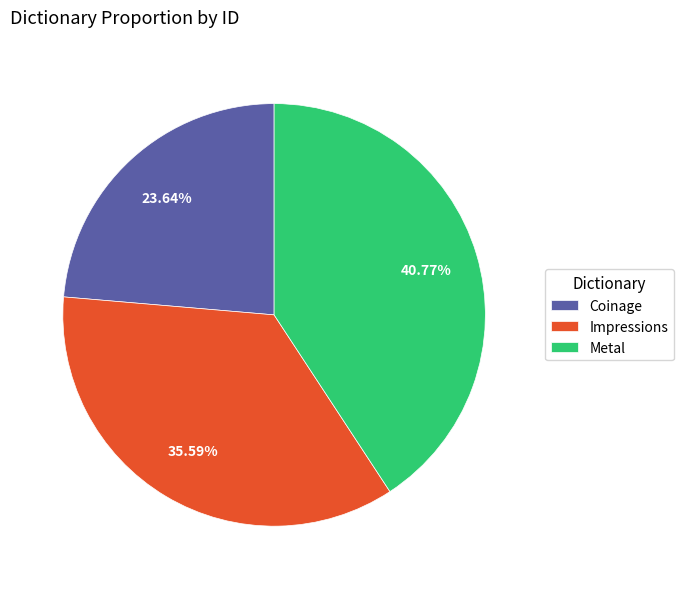

What portion of the pie excludes Metal?

59.2%